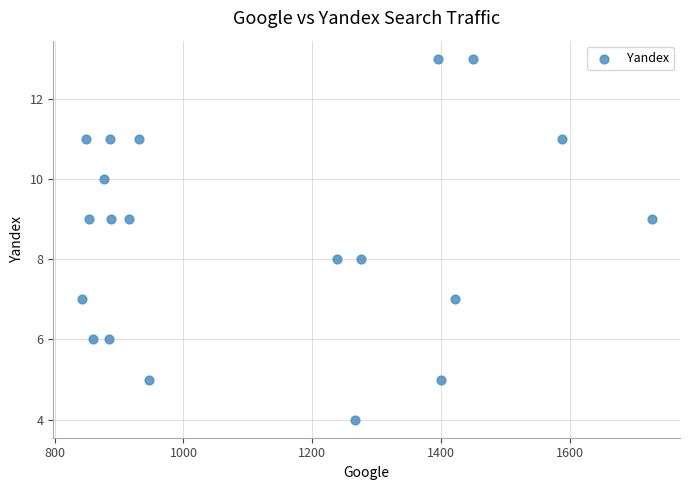

What is the range of X values (max minus min)?

885